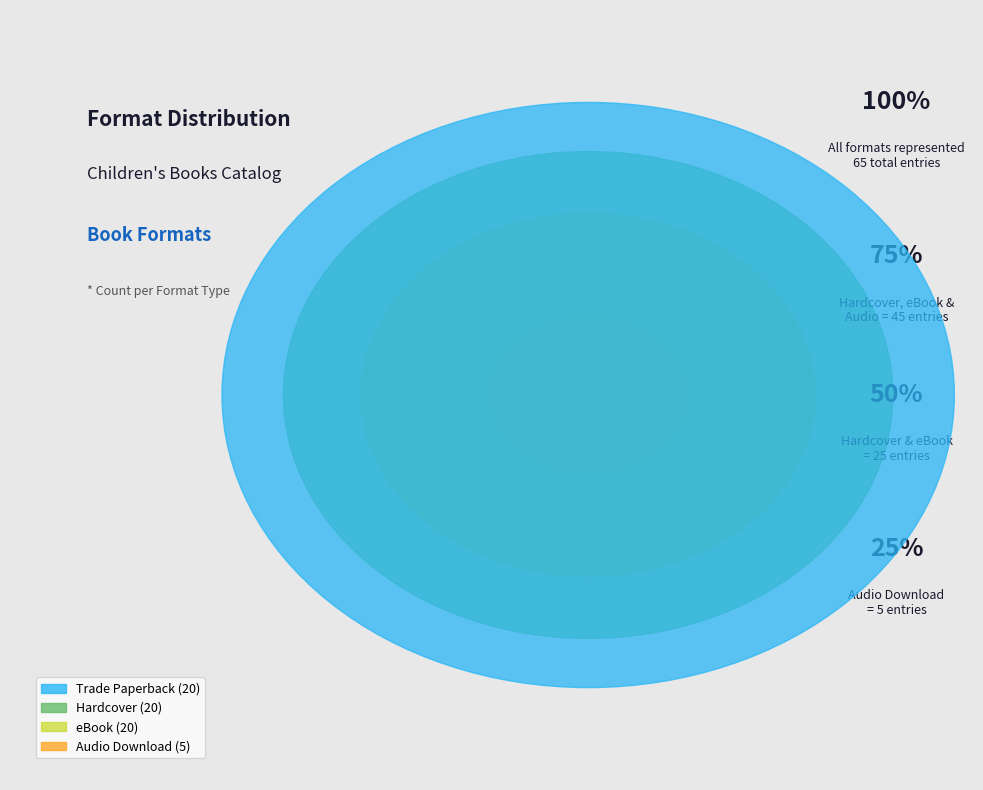

What percentage is the eBook slice, to the nearest percent?

31%